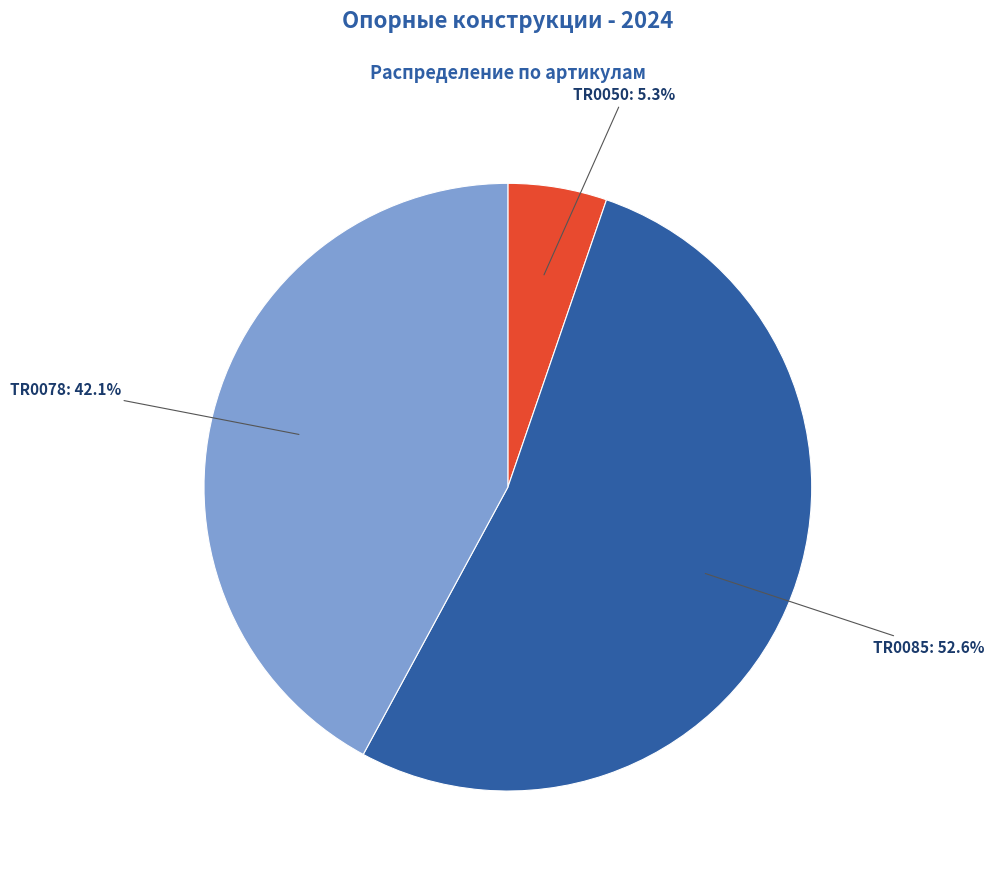

Is there a majority slice in this chart?

Yes